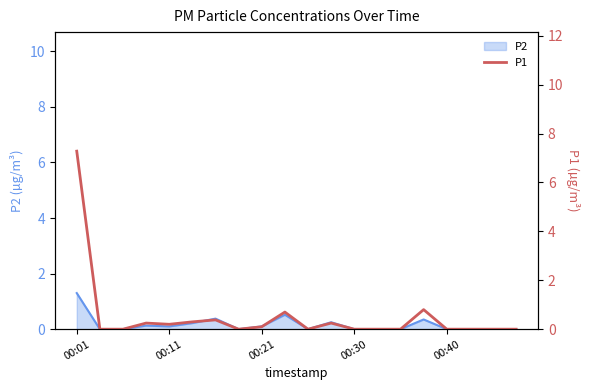

True or false: there are more than 2 points higher than both neighbors.

True